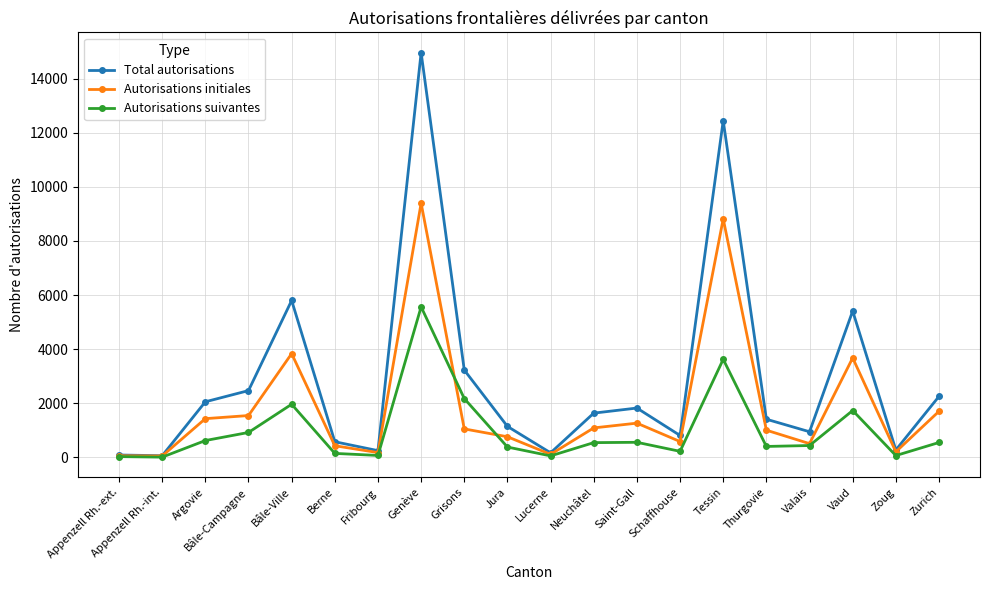

What is the value of the Autorisations suivantes point at the 1st from the left?

29